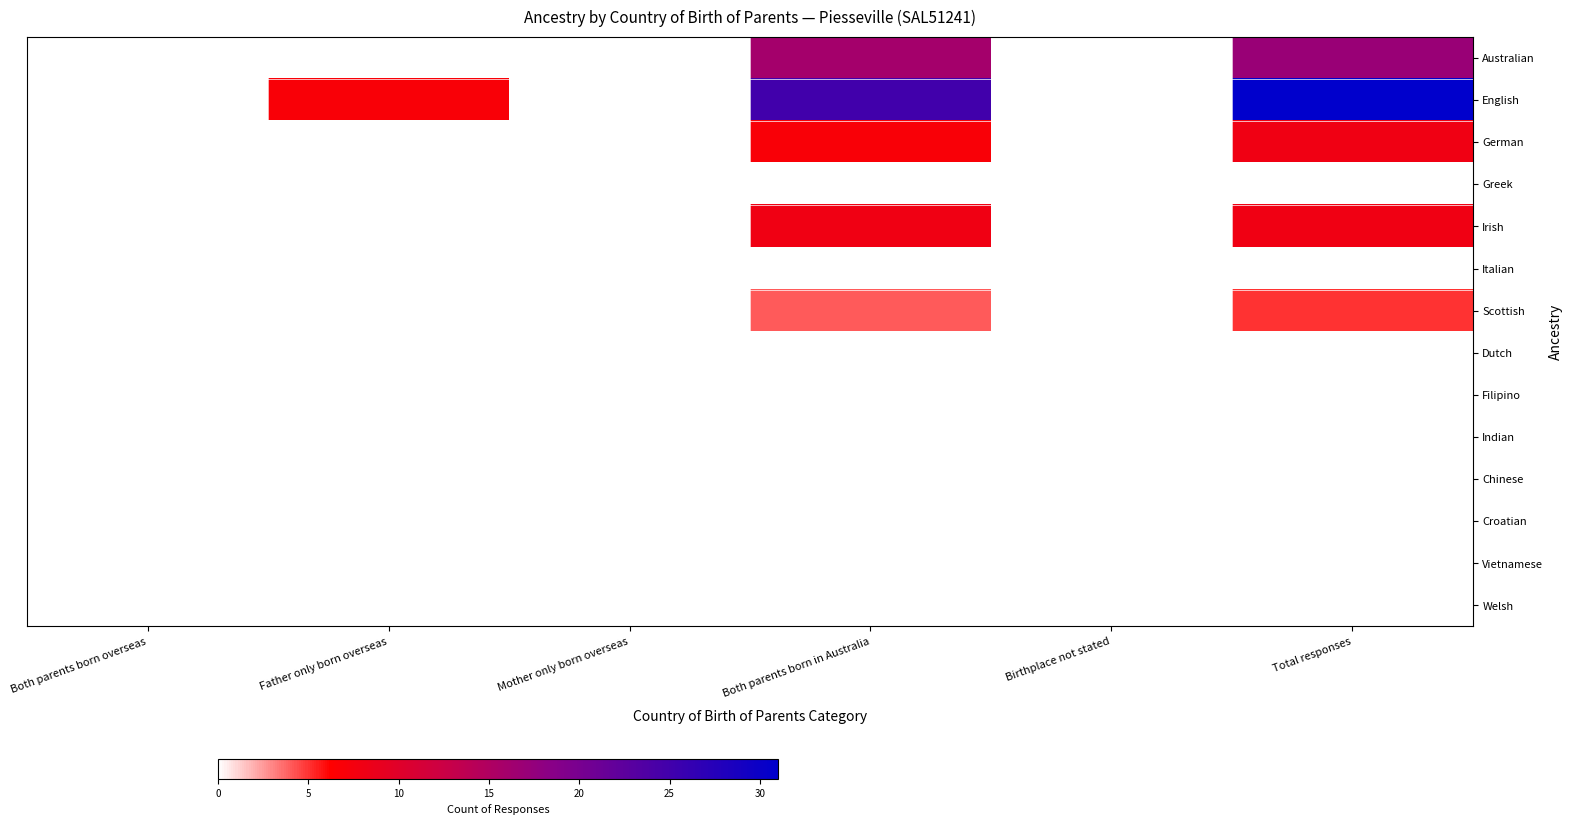

Which series has the largest range (max minus min)?

English